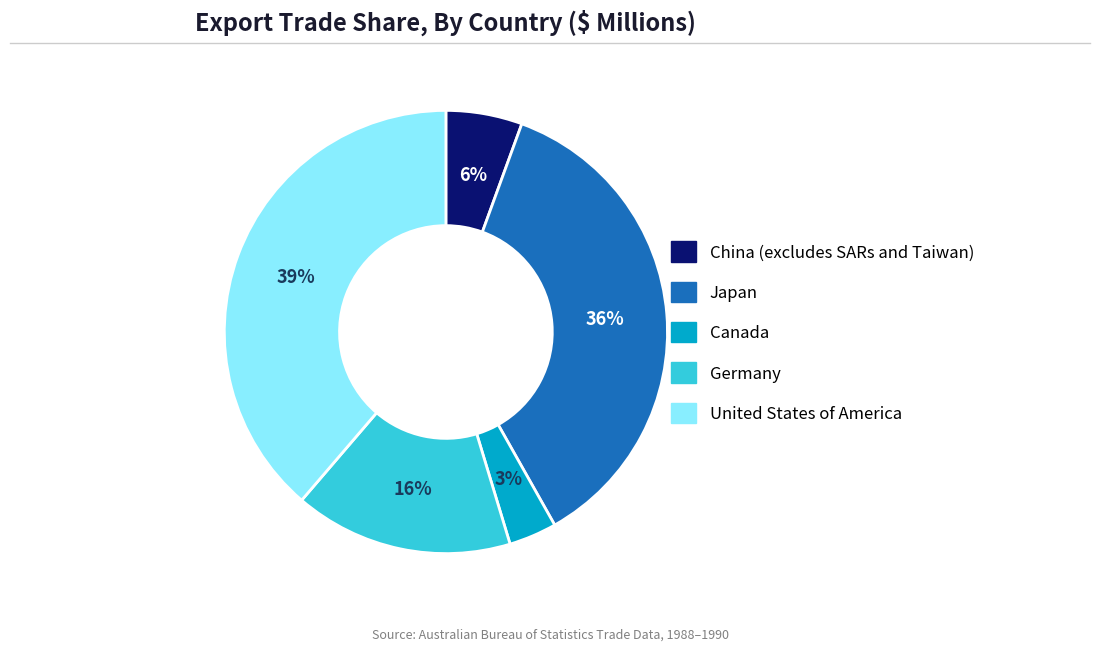

Is it true that Canada is 14% of the pie?

False